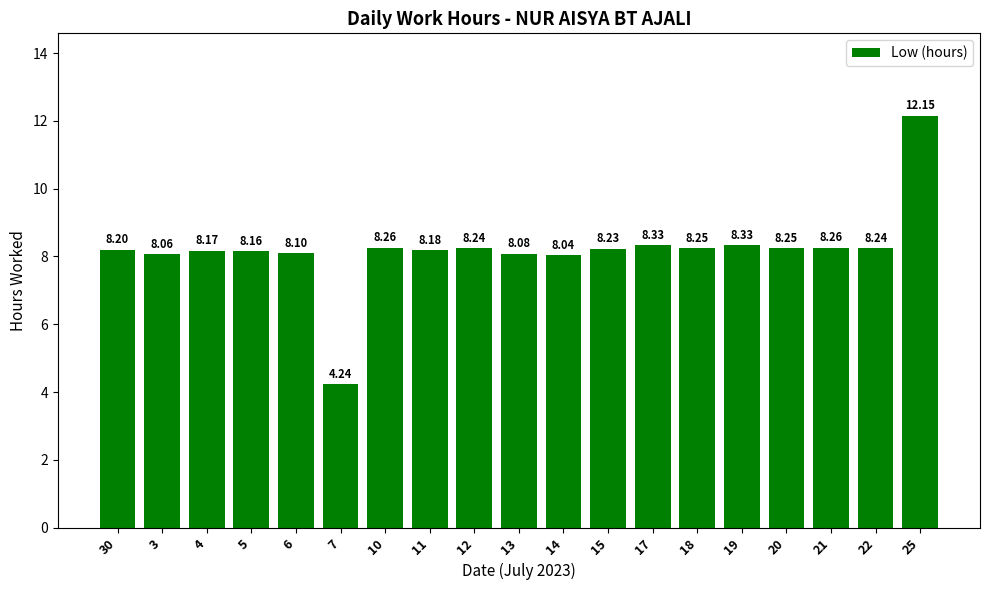

What is the average value?

8.2